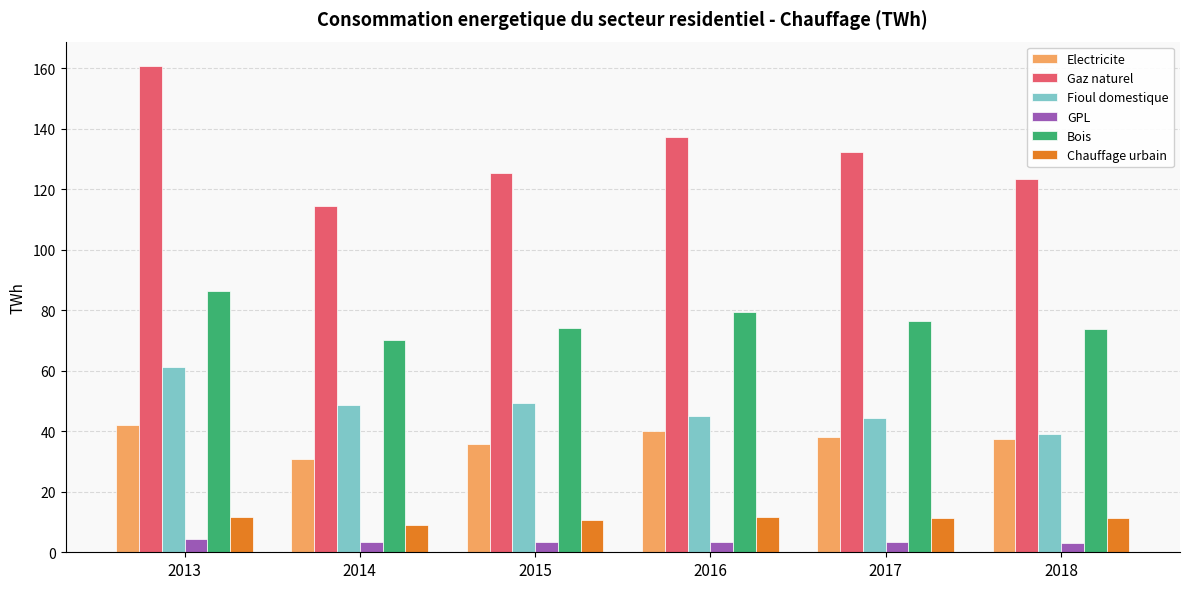

What is the difference between the maximum and minimum values in the Electricite series?

11.3